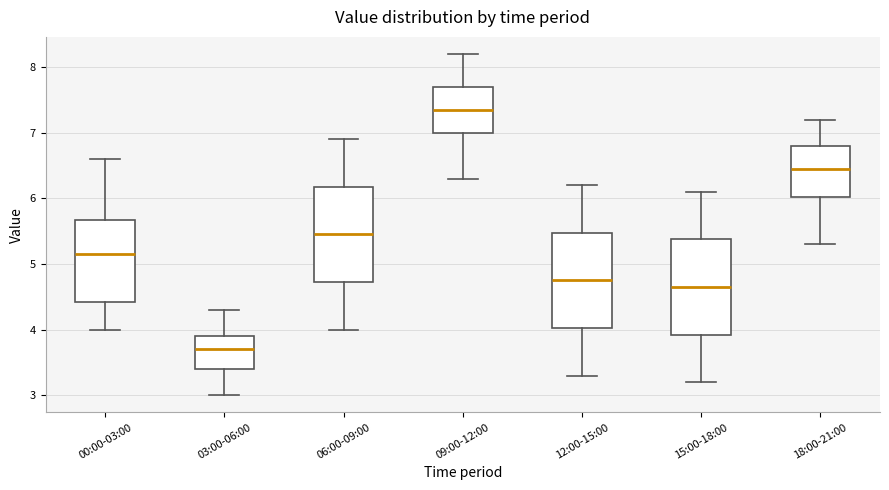

Which box has the highest median line?

09:00-12:00